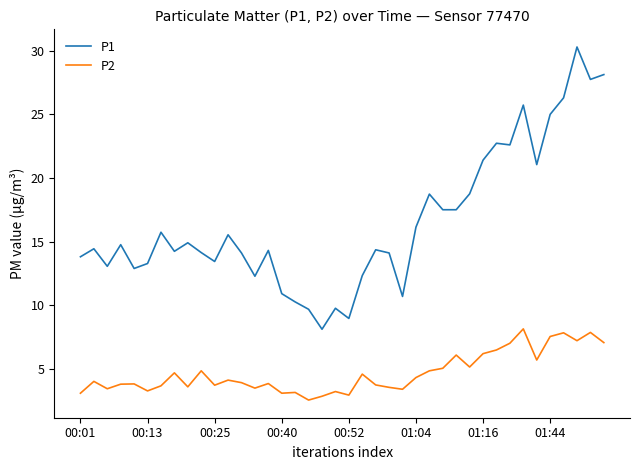

Which series has the widest spread of values?

P1